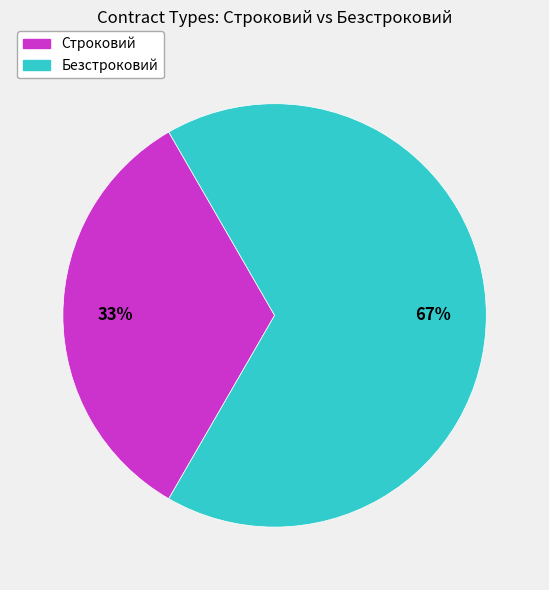

To the nearest percent, what is the average slice percentage?

50%